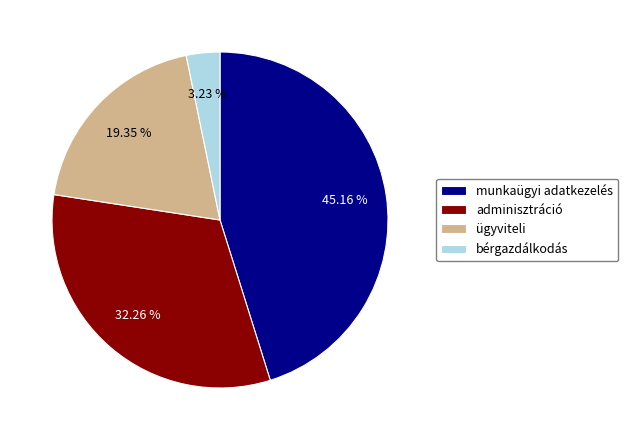

To the nearest percent, what portion does adminisztráció represent?

32%